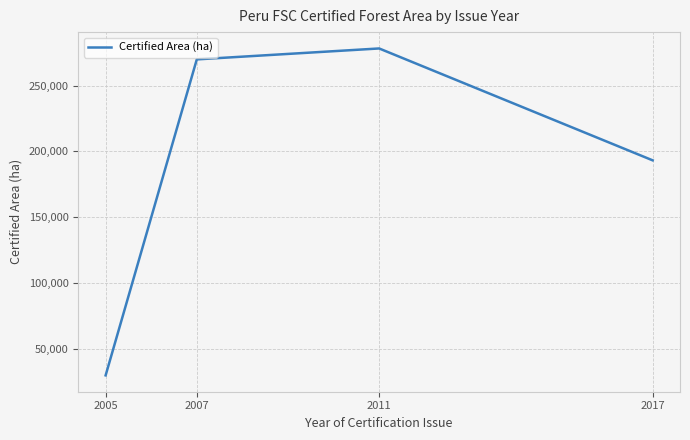

How many lines are shown in the chart?

1